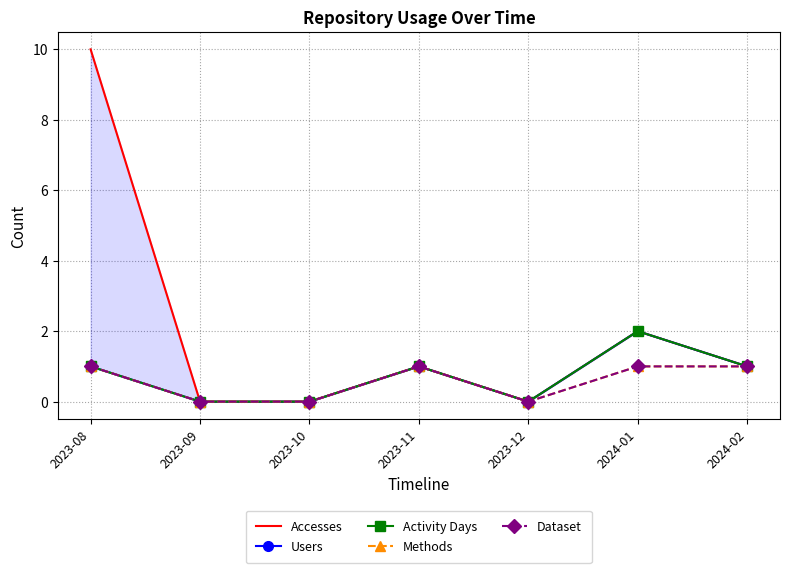

Read the Dataset value at 2023-11.

1